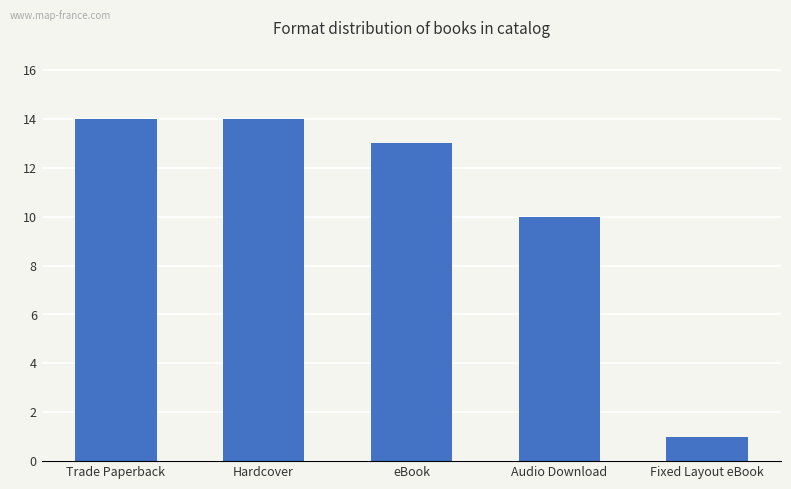

What is the label of the 1st bar from the right?

Fixed Layout eBook